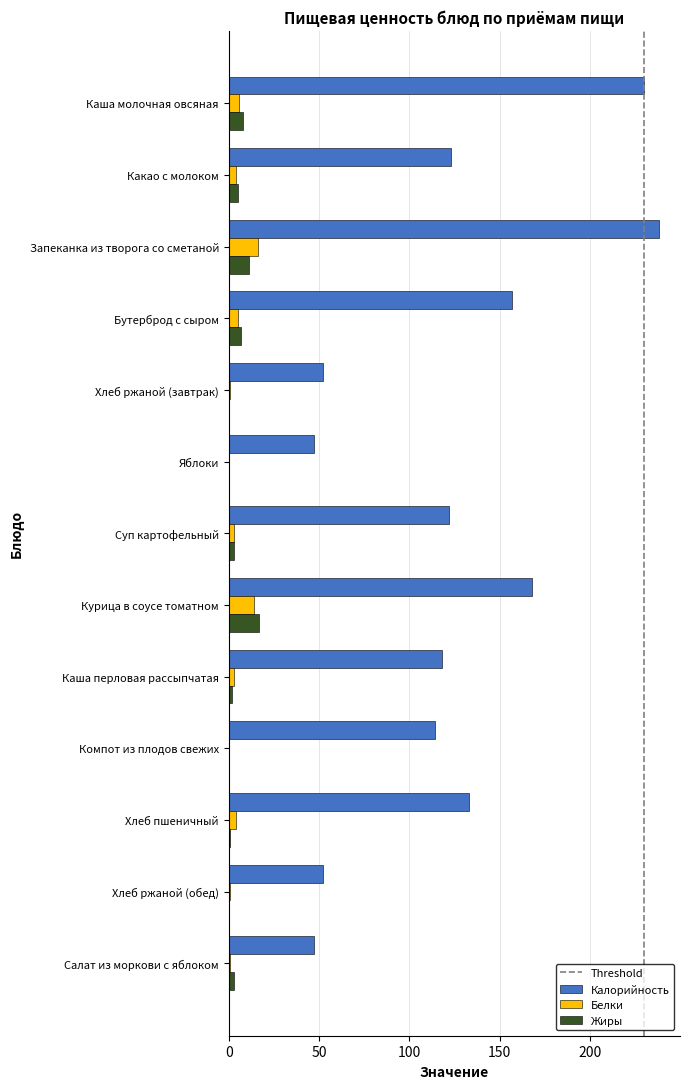

The Калорийность series shows 91 at Хлеб ржаной (завтрак). True or false?

False